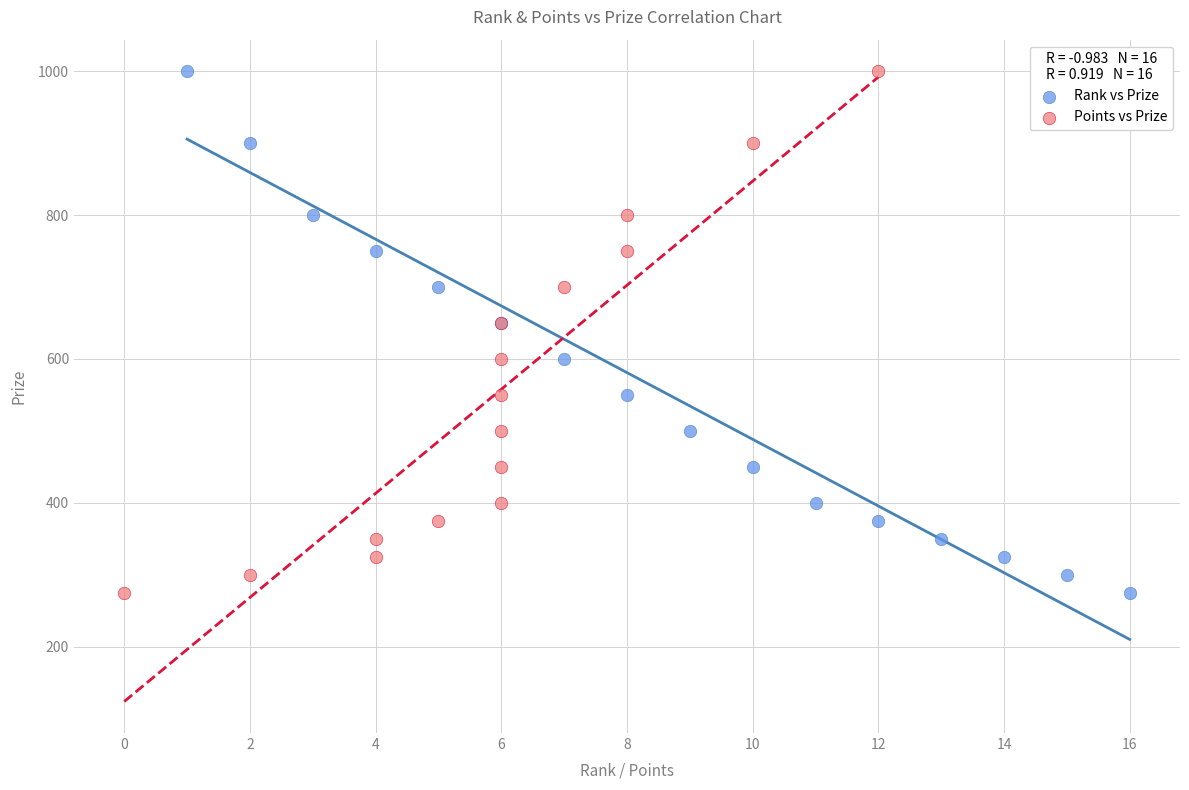

What are all the series names shown in the legend?

Rank vs Prize, Points vs Prize